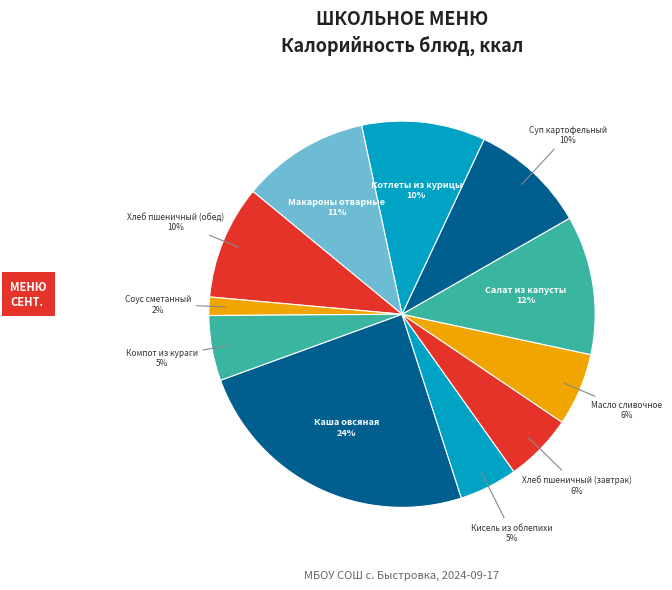

What is the smallest slice in the pie chart?

Соус сметанный